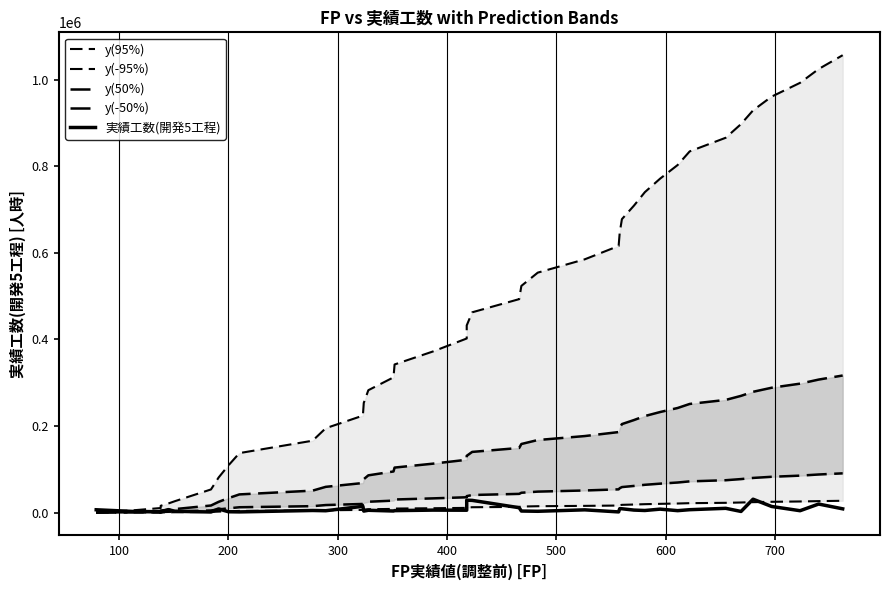

How many positive values does the y(95%) series have?

39